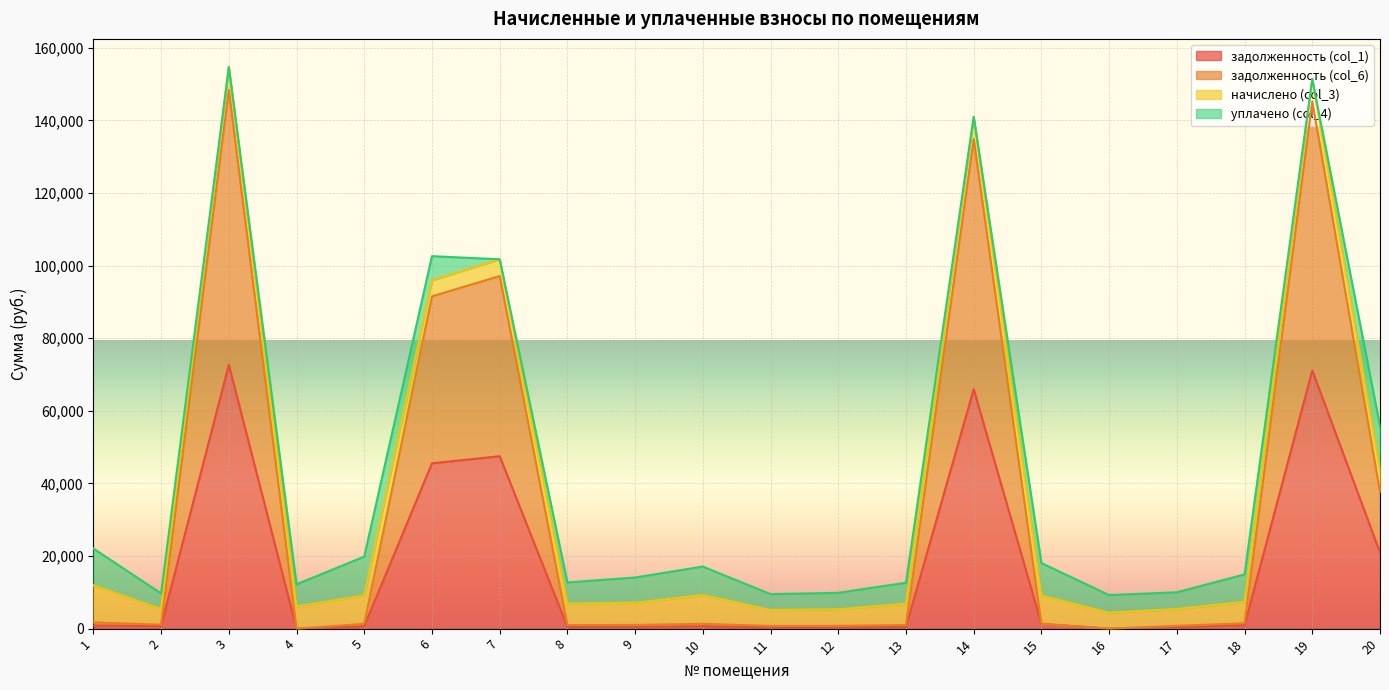

Is it true that задолженность (col_1) equals 509.0 at 9?

True